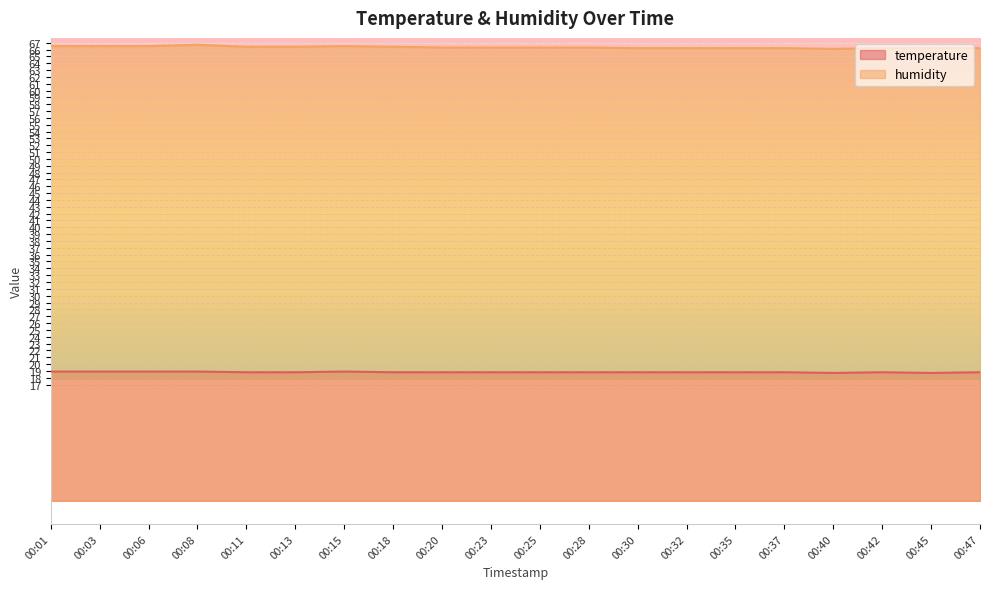

Which category has the lowest value in the temperature series?

00:40